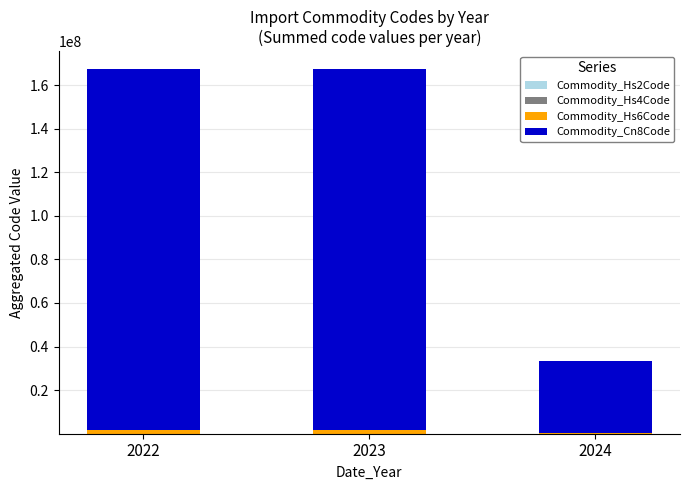

Read the Commodity_Hs4Code value at 2022, to the nearest 50.

26750